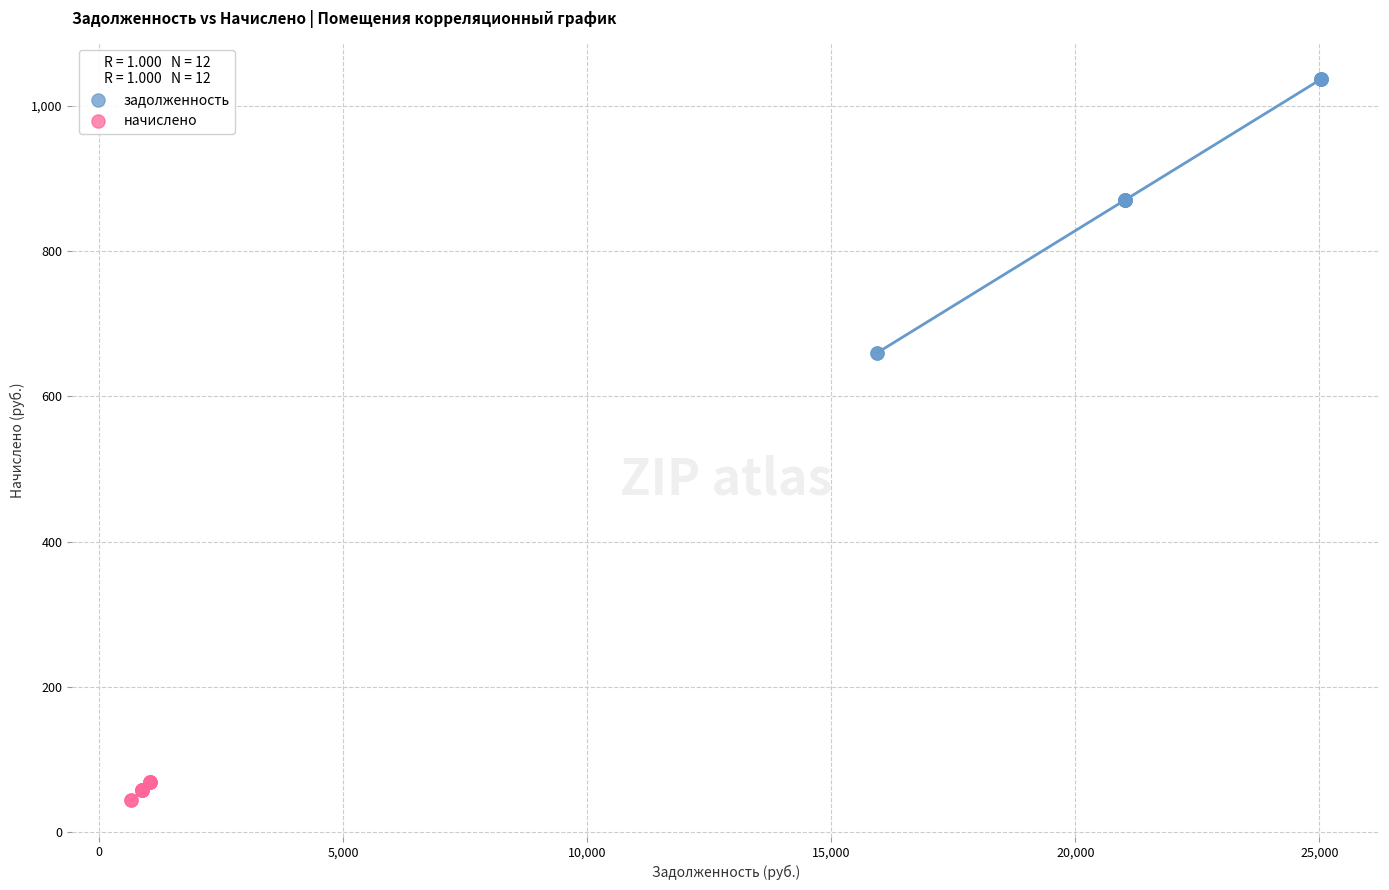

Which series has the widest spread of Y values?

задолженность